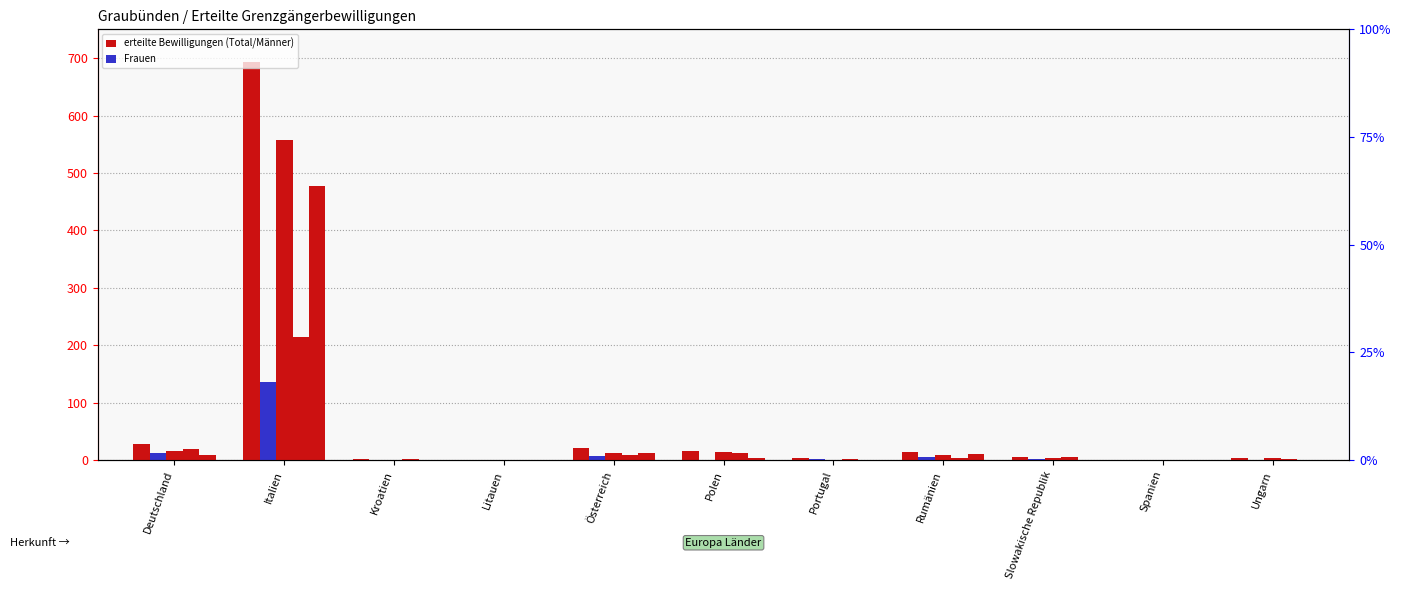

Reading left to right, extract all data points from this chart.

Total: 28	693	2	1	21	16	3	14	6	1	3
Frauen: 12	136	1	1	8	1	2	5	2	0	0
Männer: 16	557	1	0	13	15	1	9	4	1	3
Erstmalig Total: 19	215	2	1	9	13	2	4	5	1	2
Erneut Total: 9	478	0	0	12	3	1	10	1	0	1